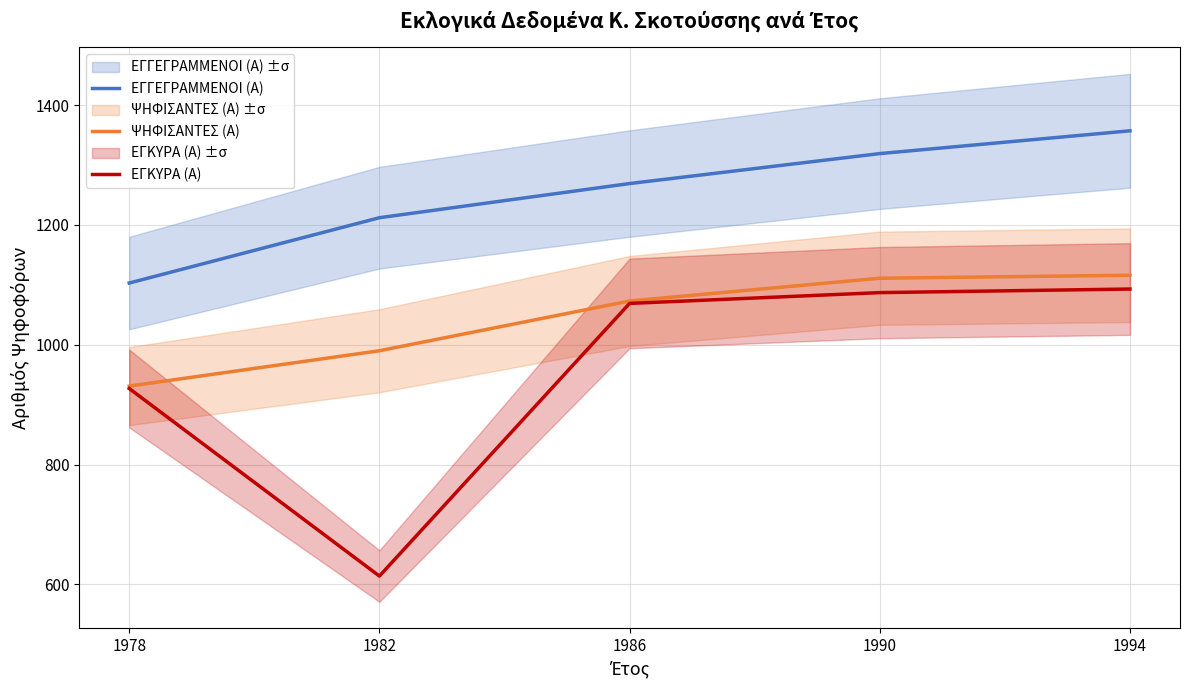

Is this an area chart (filled region under the line)?

No